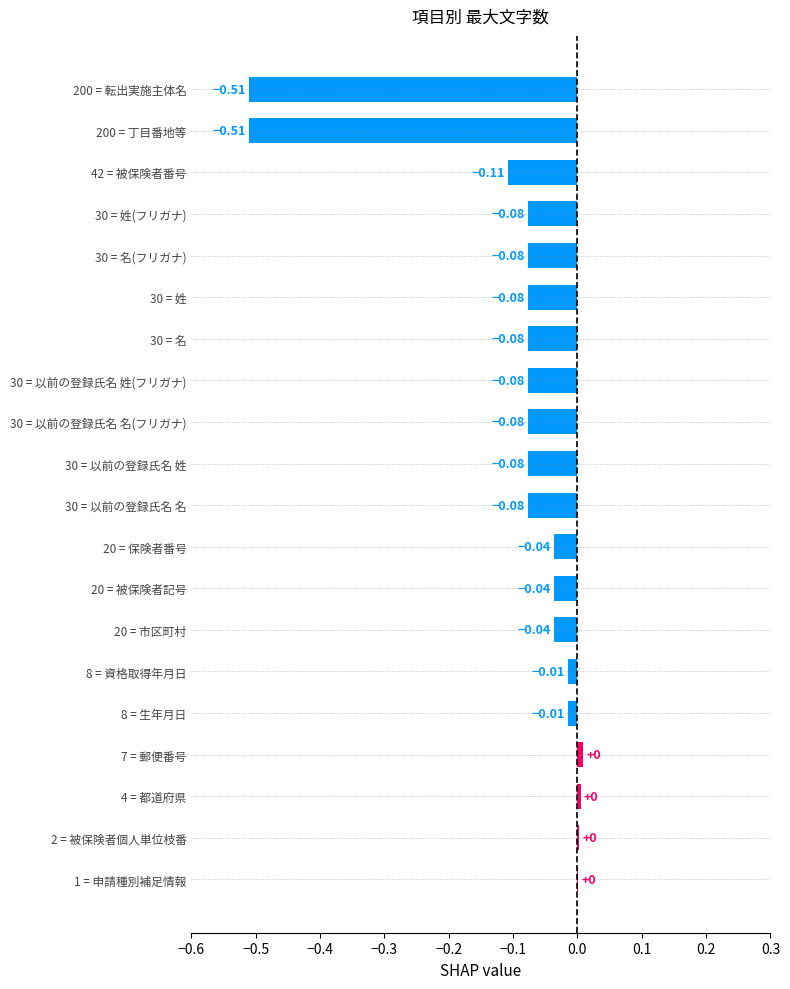

Which has a higher value, 30 = 名(フリガナ) or 20 = 被保険者記号?

20 = 被保険者記号